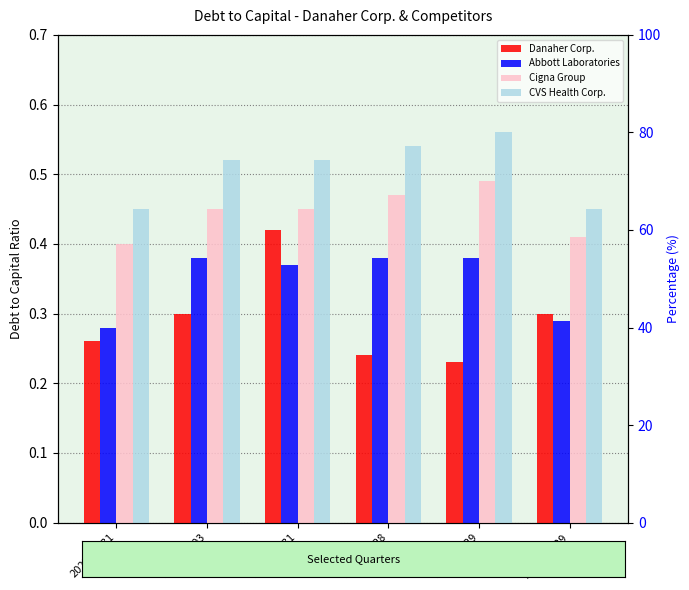

What are all the series names shown in the legend?

Danaher Corp., Abbott Laboratories, Cigna Group, CVS Health Corp.